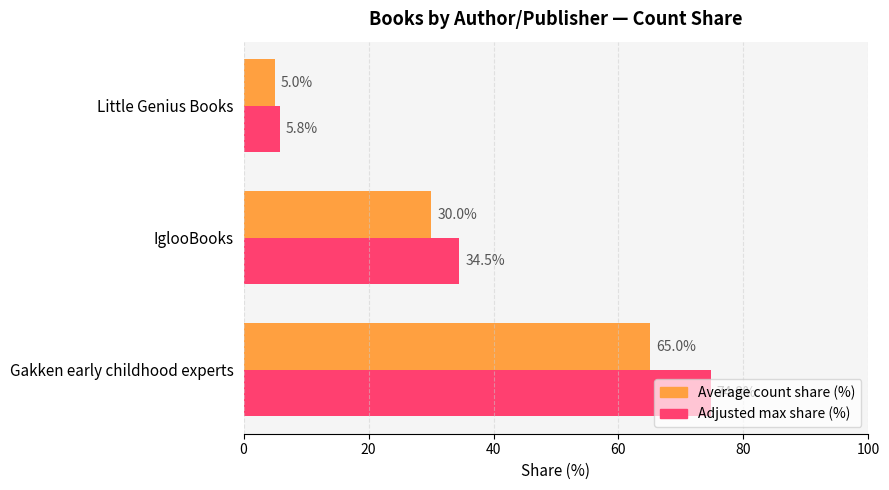

Where is Adjusted max share (%) nearest to the value 40?

IglooBooks